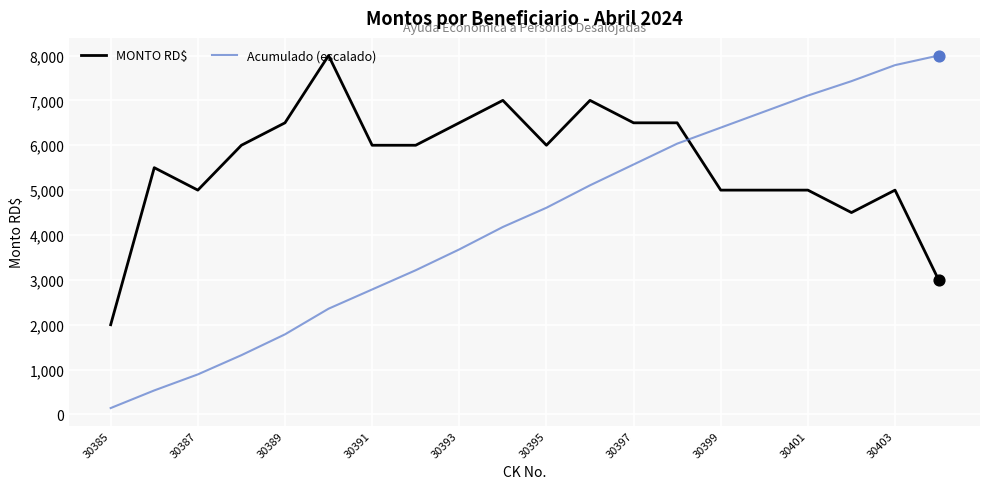

Which series has the widest spread of values?

Acumulado (escalado)